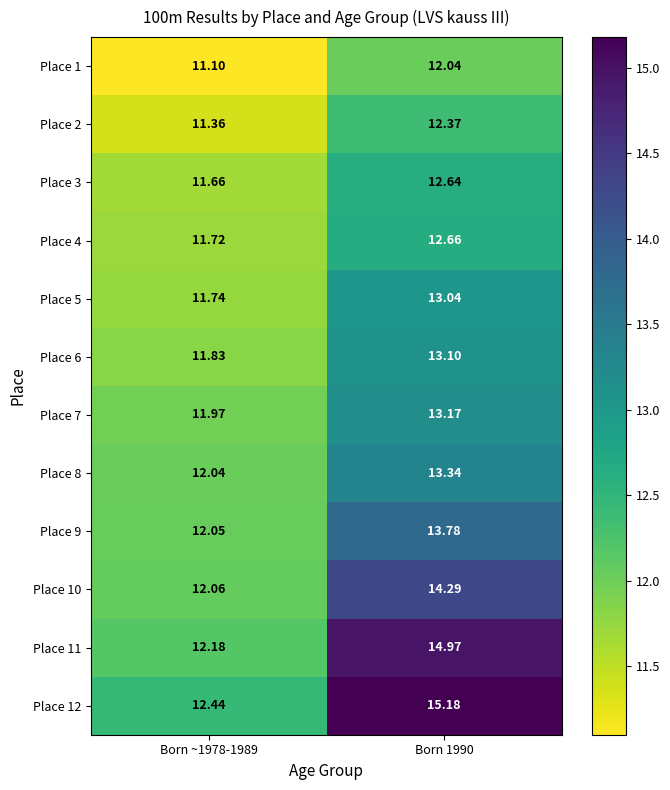

At how many categories does at least one series exceed 11?

2